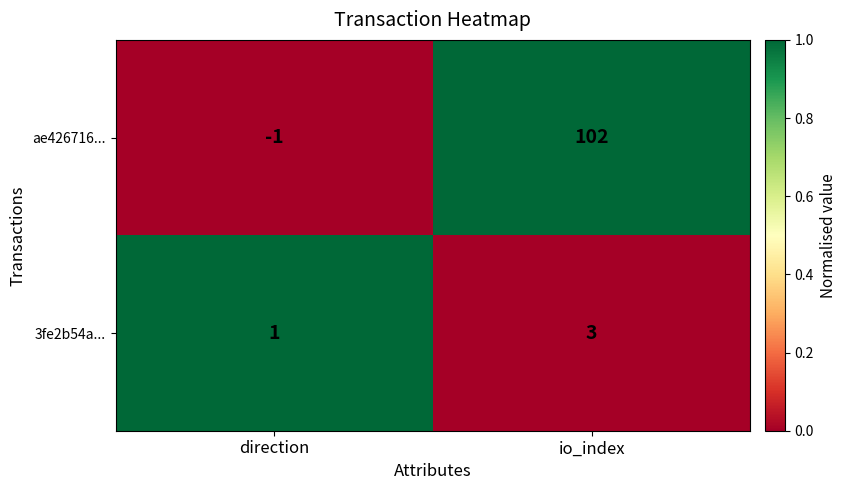

Rank the series by their average value, from lowest to highest.

3fe2b54a..., ae426716...